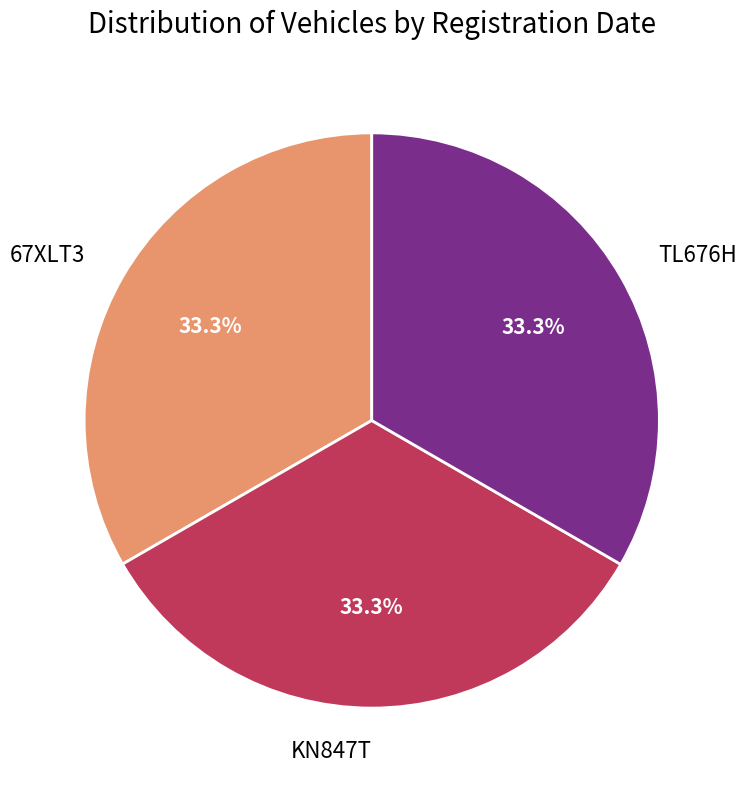

Do TL676H and 67XLT3 together represent more than half of the pie?

Yes